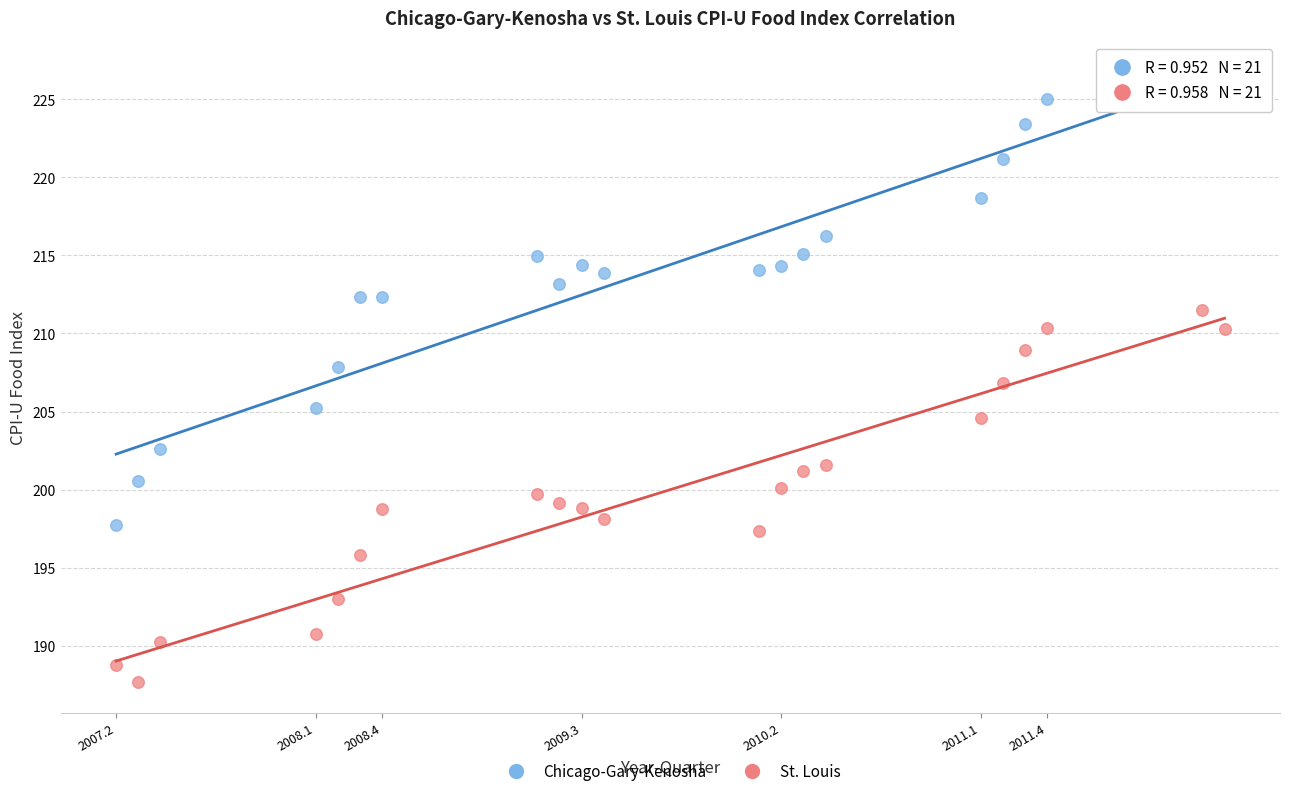

What is the X range (max minus min) for the scatter plot?

5.0